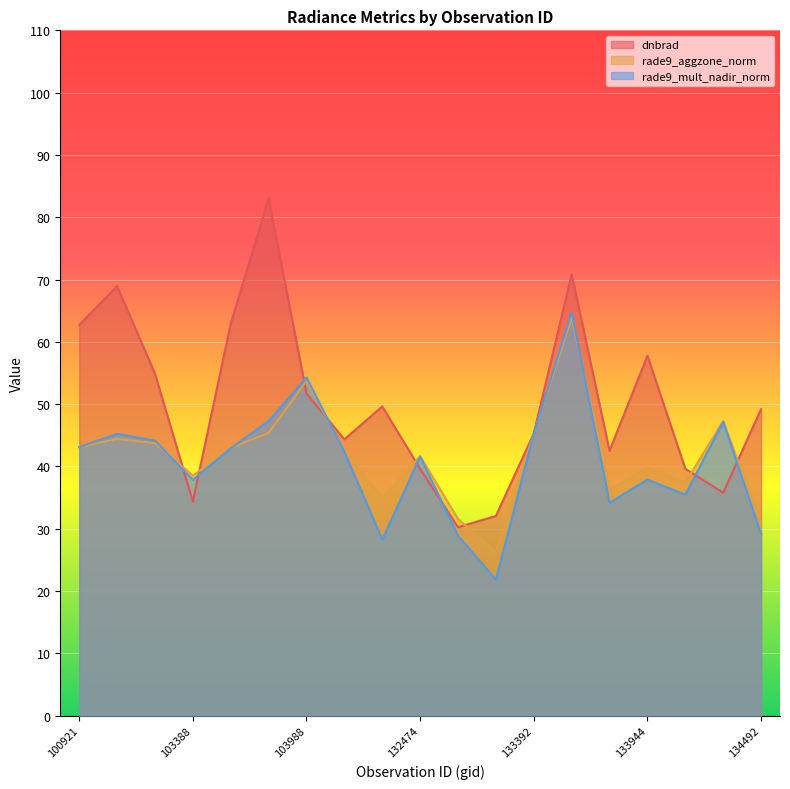

At which label does dnbrad reach its peak?

103745